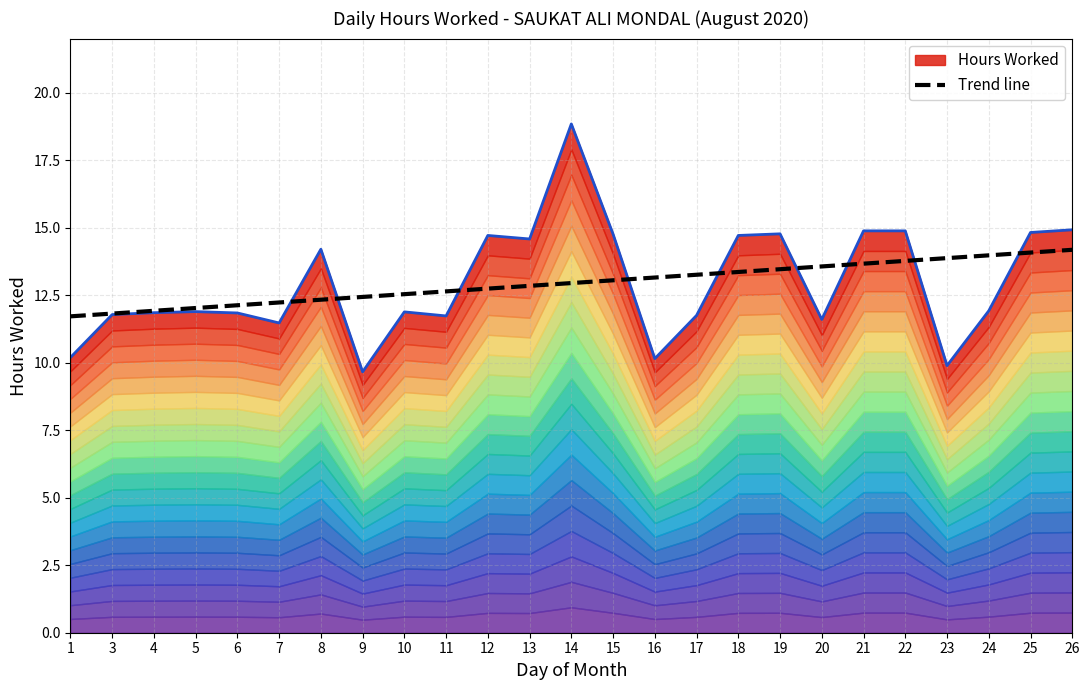

What is the highest value of the Trend line series?

14.2